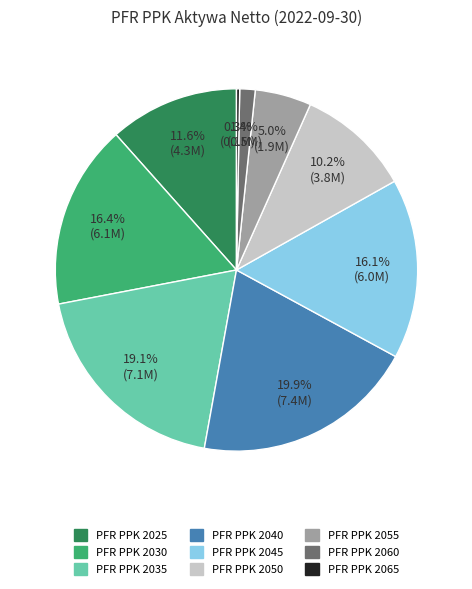

Which slice is the smallest?

PFR PPK 2065